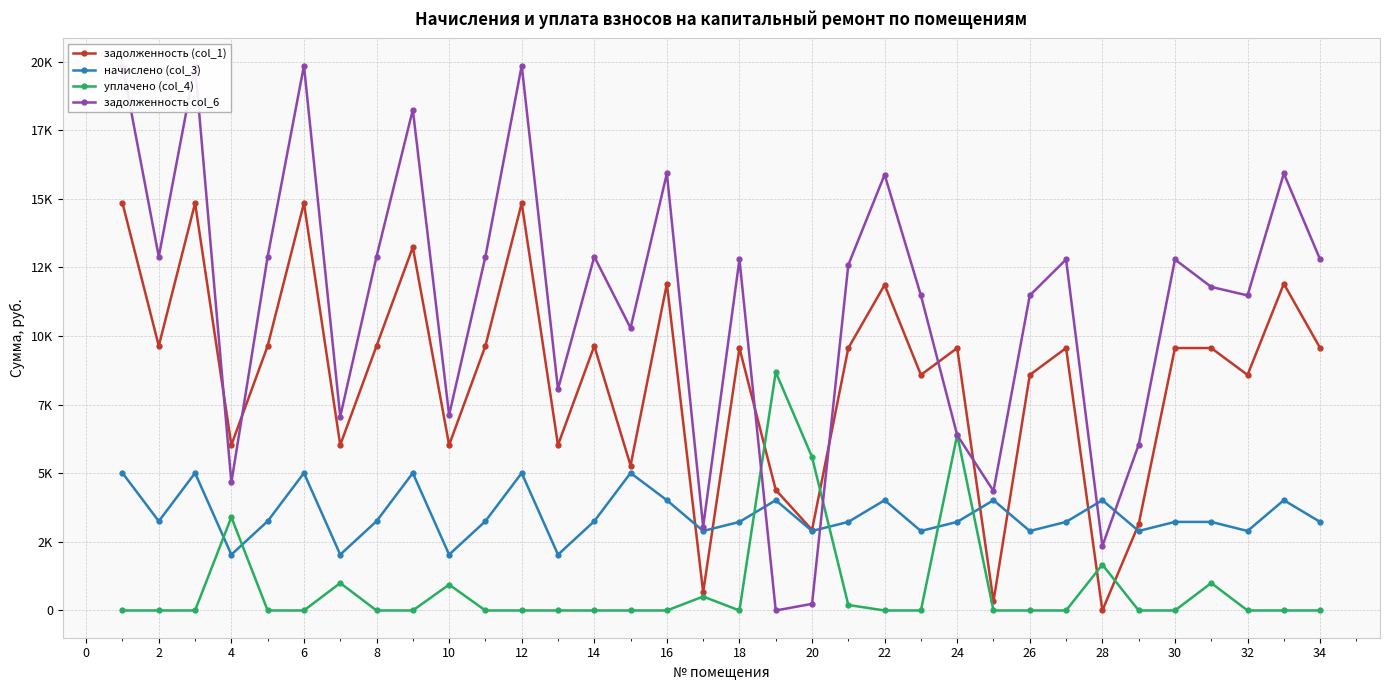

Is the value of задолженность col_6 at 32 greater than the value of уплачено (col_4) at 28?

Yes